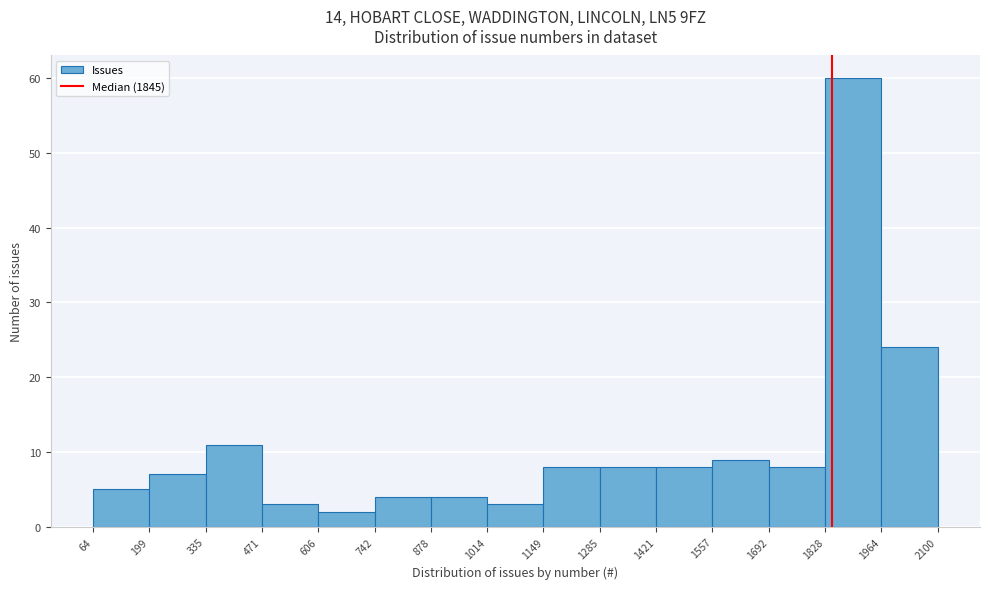

Reading left to right, list every bar in this chart as the range it spans on the x-axis followed by its height. The values are not printed on the chart, so give them approximately, as read against the axis.

64 to 199: 5
199 to 335: 7
335 to 471: 11
471 to 606: 3
606 to 742: 2
742 to 878: 4
878 to 1014: 4
1014 to 1149: 3
1149 to 1285: 8
1285 to 1421: 8
1421 to 1557: 8
1557 to 1692: 9
1692 to 1828: 8
1828 to 1964: 60
1964 to 2100: 24